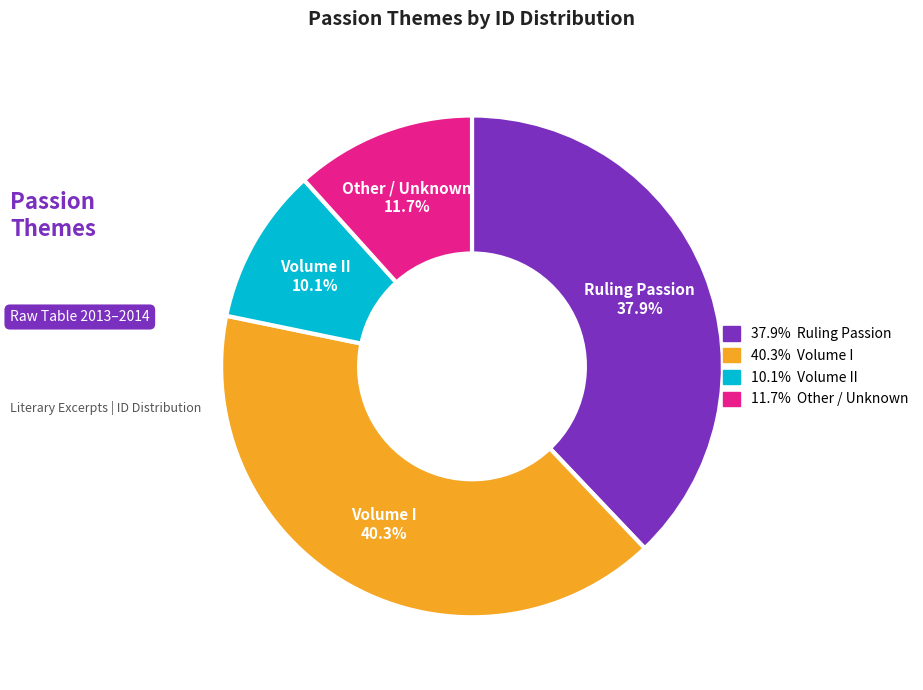

To the nearest percent, what is the average slice percentage?

25%